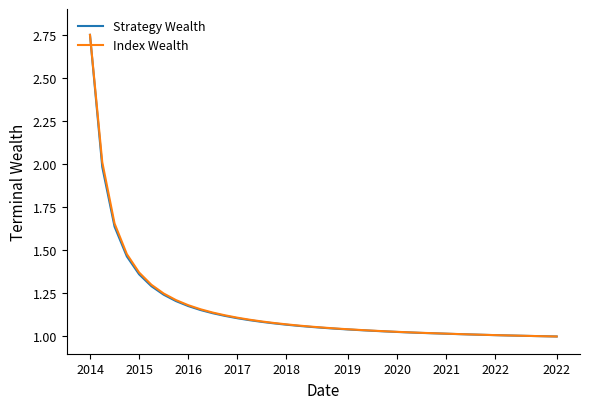

How many lines are shown in the chart?

2